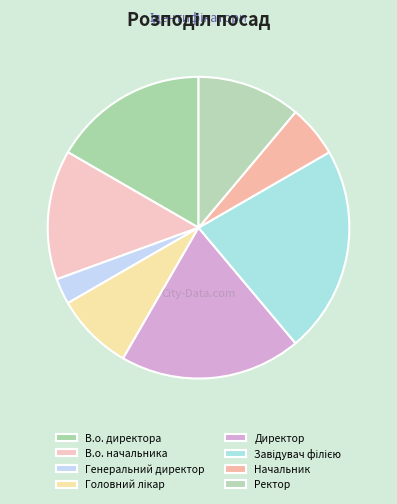

What is the smallest slice in the pie chart?

Генеральний директор